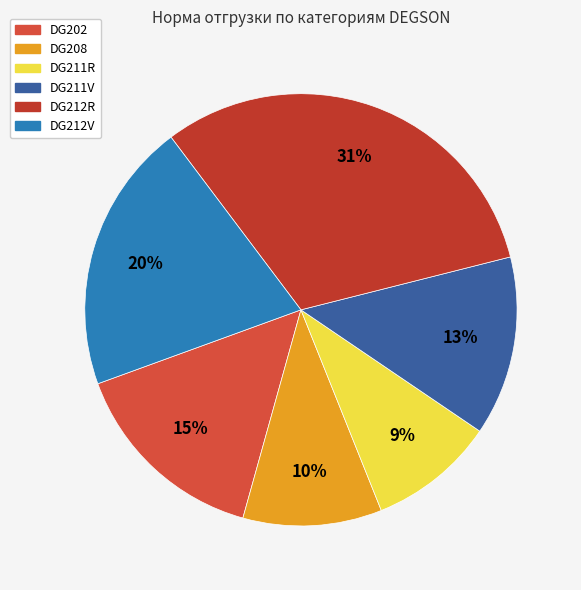

What is the ratio of the value at DG202 to the value at DG211R?

1.6